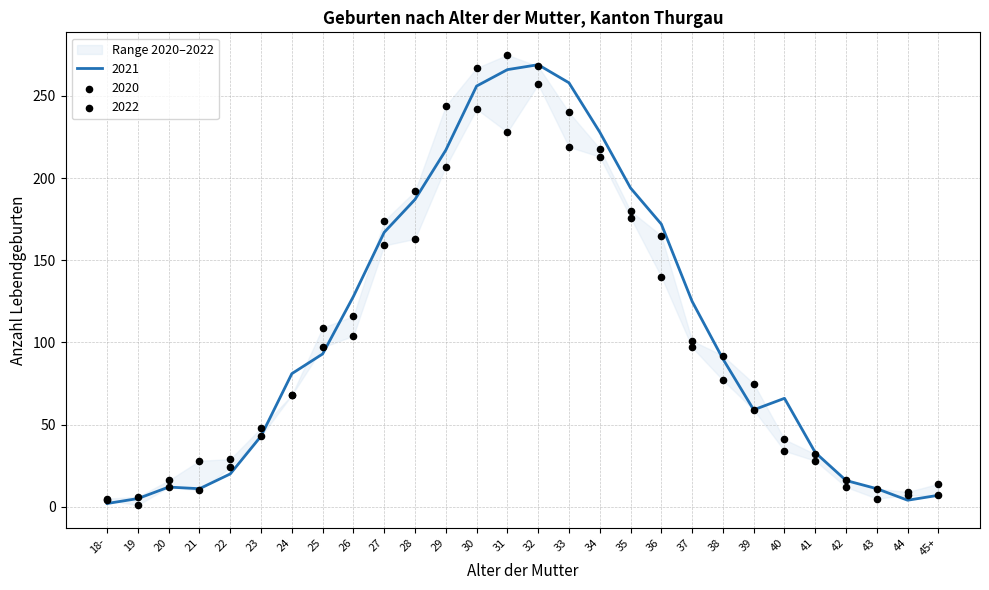

What is the total value across all series at 41?

93